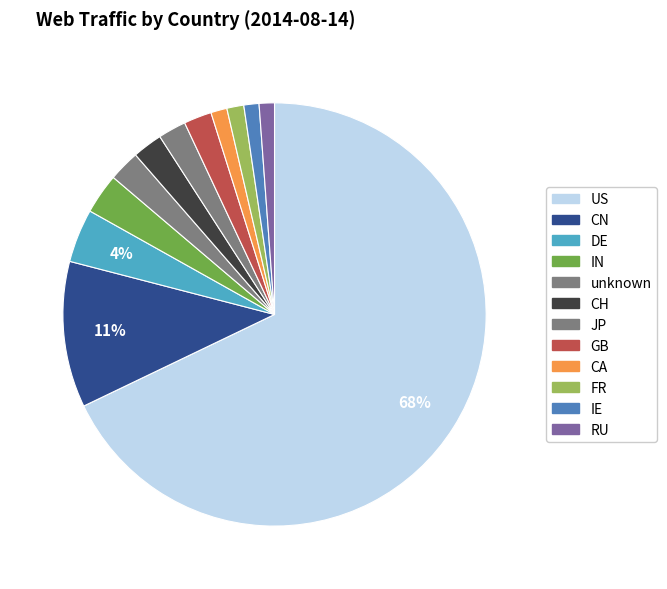

How many slices are in this pie chart?

12